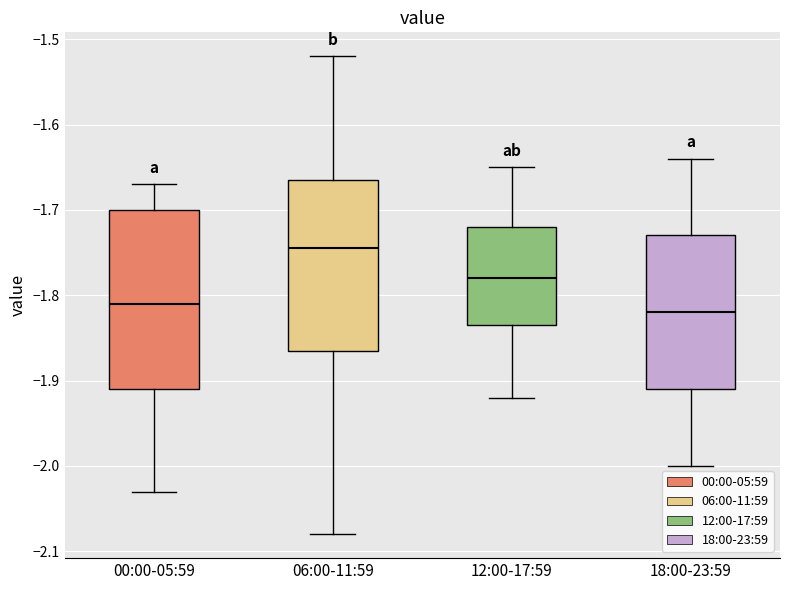

Which box has the highest median line?

06:00-11:59